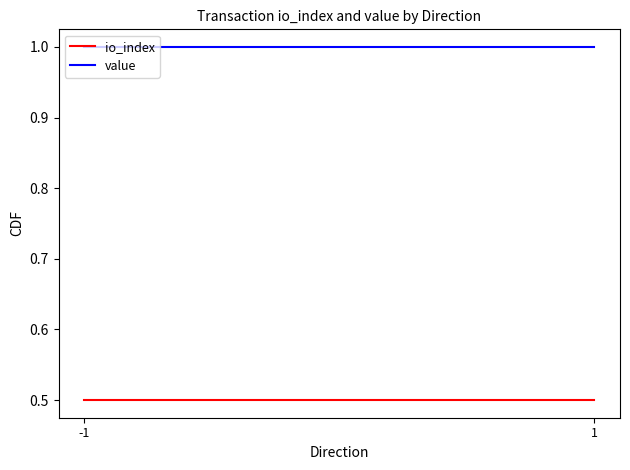

Count the number of categories in the chart.

2